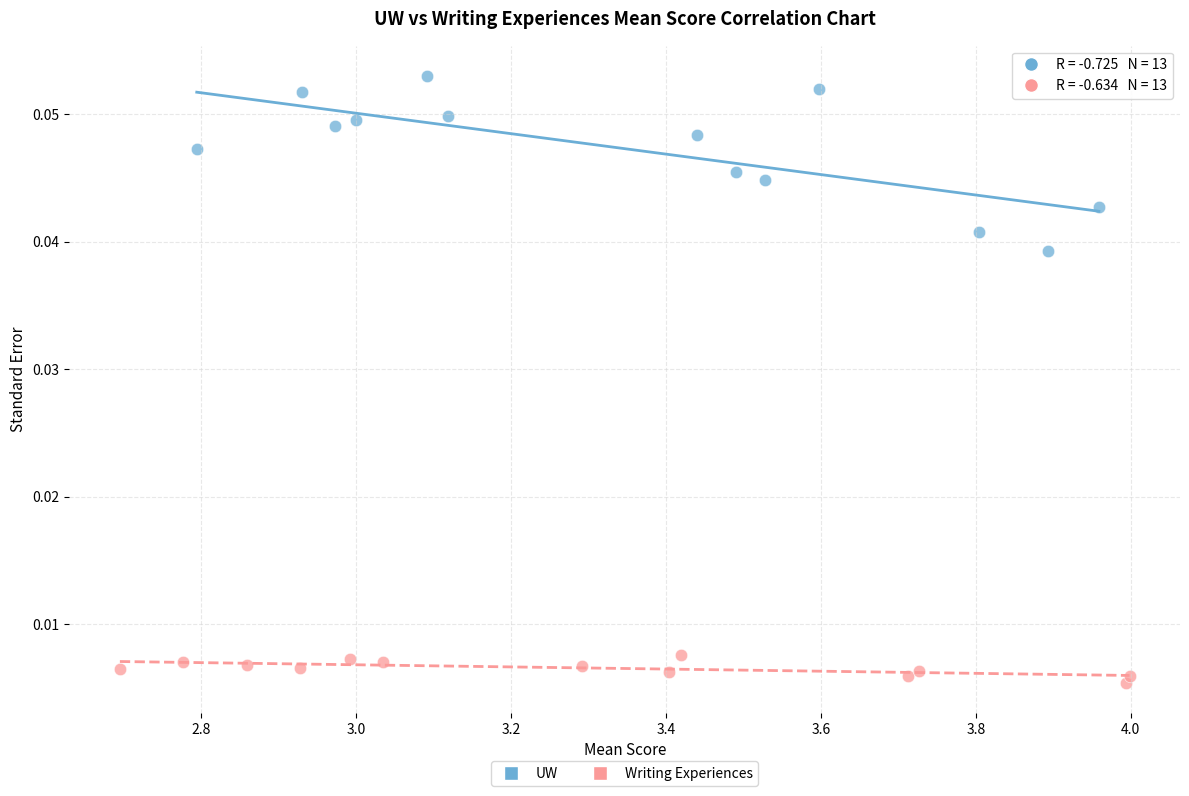

Which series has the largest Y range (max minus min)?

UW